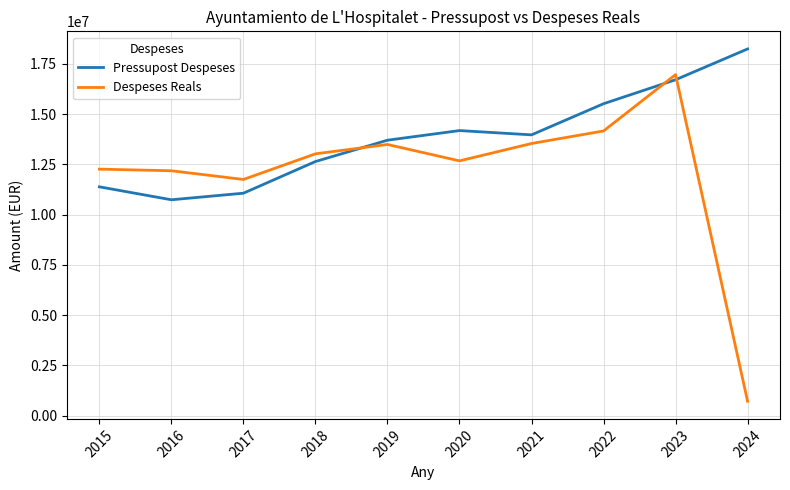

Is this an area chart (filled region under the line)?

No